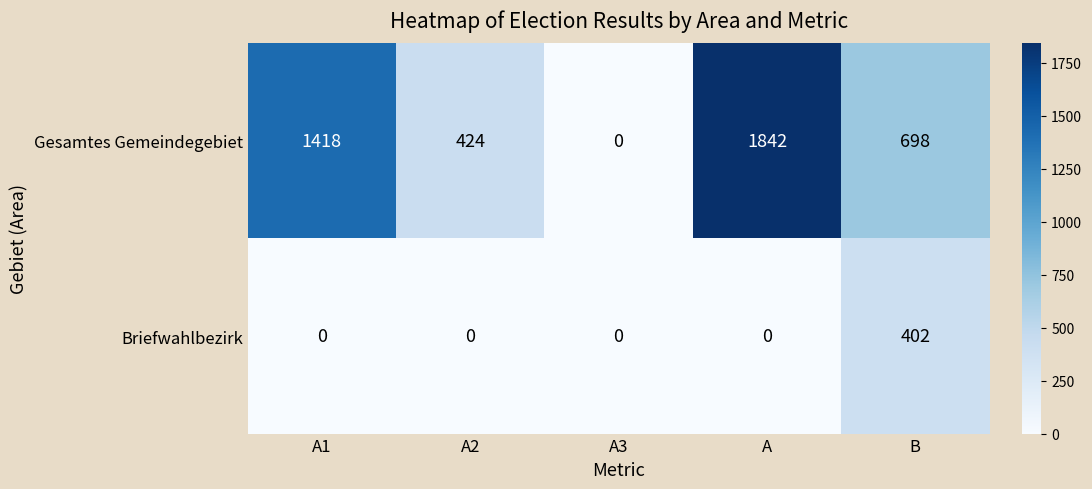

Rank the categories by Gesamtes Gemeindegebiet value from lowest to highest.

A3, A2, B, A1, A